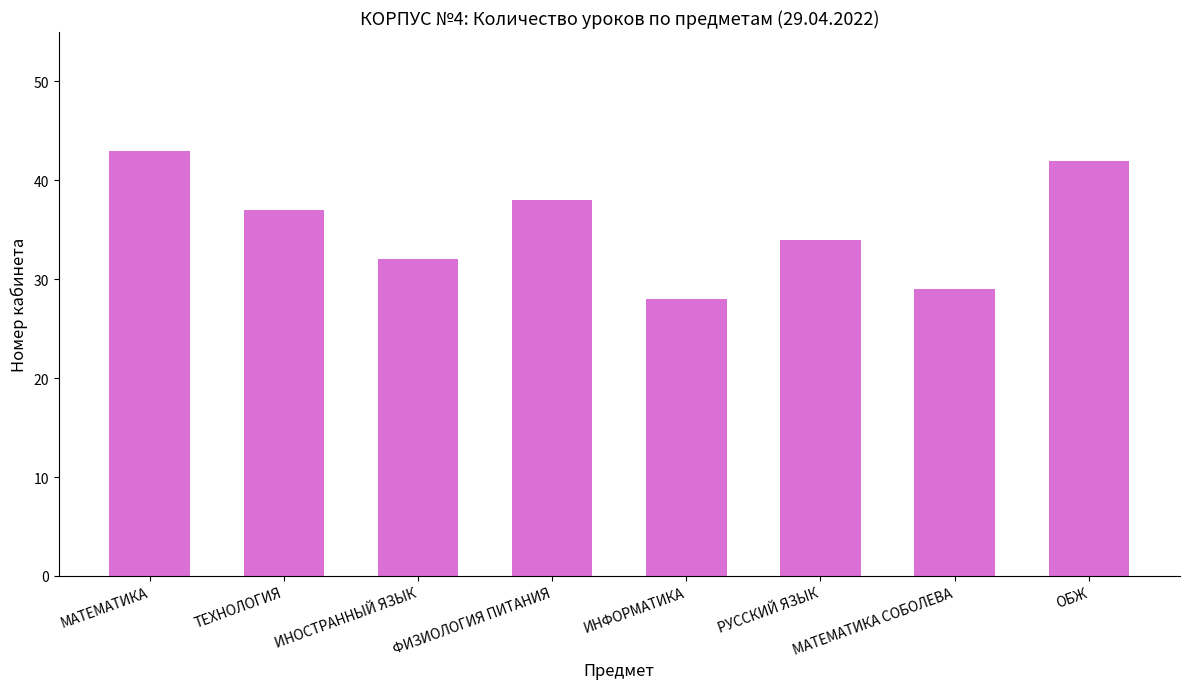

How many bars are there in total?

8